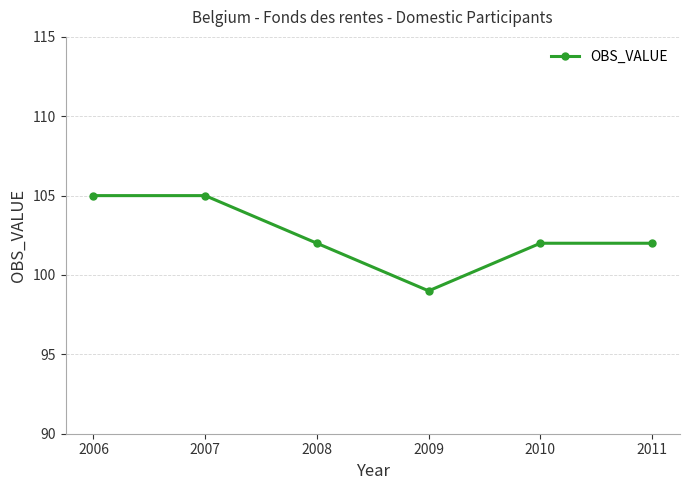

How many lines are shown in the chart?

1